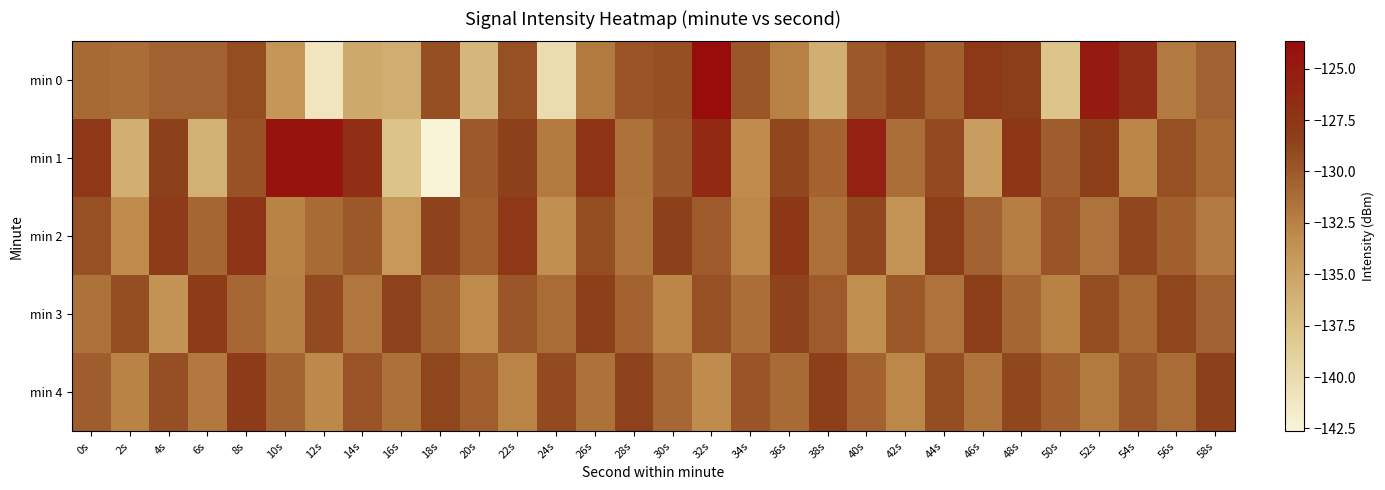

At which category is the sum across all series the highest?

32s